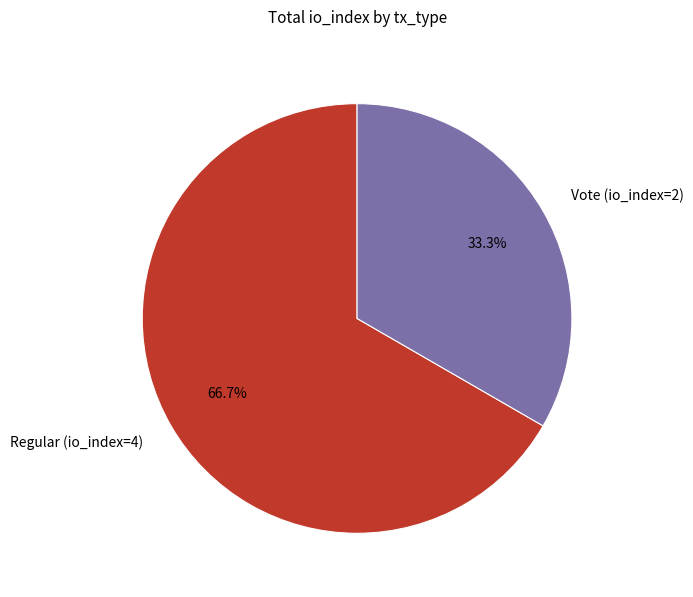

True or false: Vote (io_index=2) accounts for 39% of the total.

False